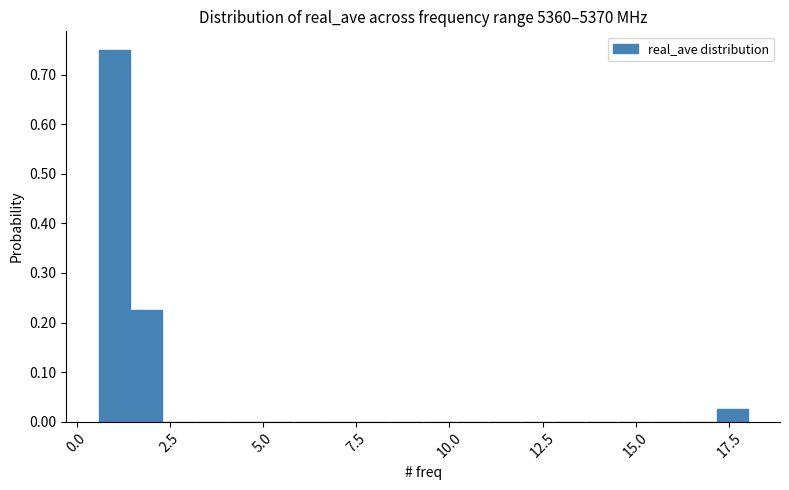

Around what value on the x-axis is the tallest bar? Give the approximate position of its centre, as read against the axis.

1.0